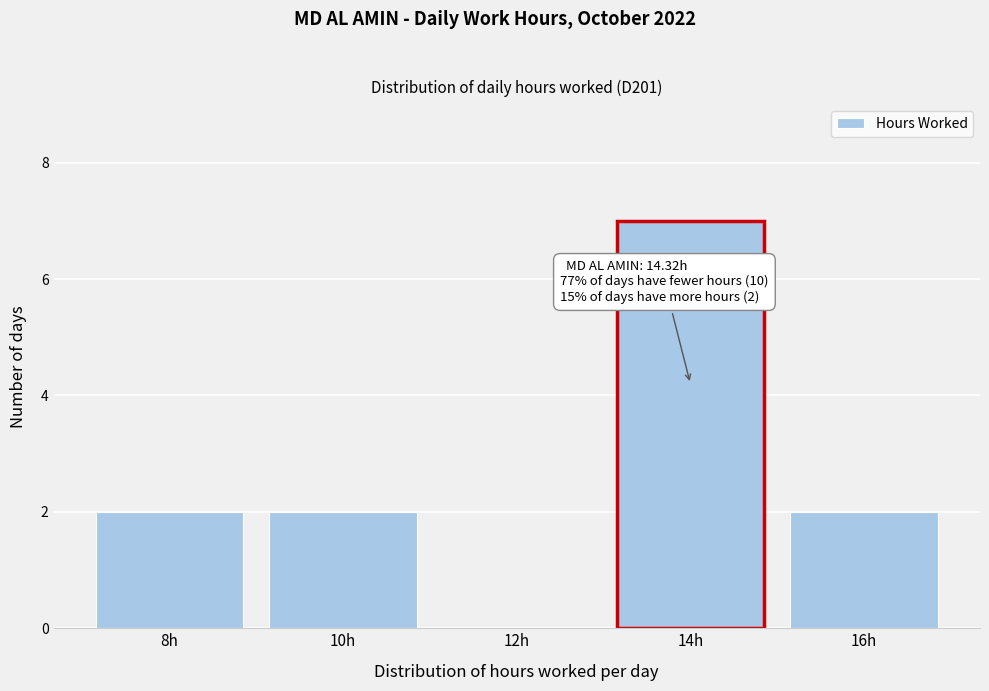

Reading left to right, what are all the values shown in this chart?

8h=2	10h=2	12h=0	14h=7	16h=2